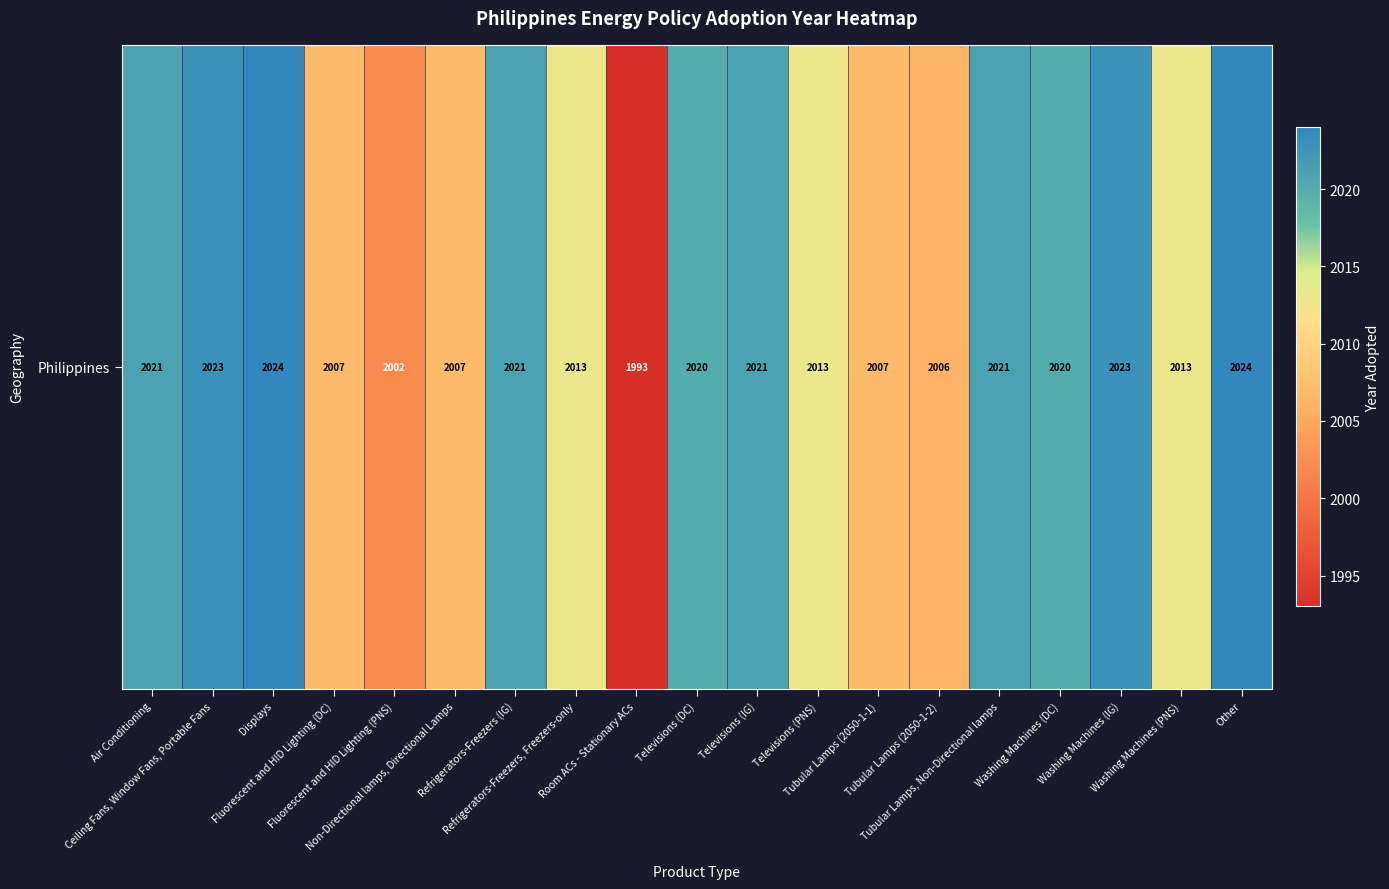

Reading left to right, what are all the values shown in this chart?

Air Conditioning=2021	Ceiling Fans, Window Fans, Portable Fans=2023	Displays=2024	Fluorescent and HID Lighting (DC)=2007	Fluorescent and HID Lighting (PNS)=2002	Non-Directional lamps, Directional Lamps=2007	Refrigerators-Freezers (IG)=2021	Refrigerators-Freezers, Freezers-only=2013	Room ACs - Stationary ACs=1993	Televisions (DC)=2020	Televisions (IG)=2021	Televisions (PNS)=2013	Tubular Lamps (2050-1-1)=2007	Tubular Lamps (2050-1-2)=2006	Tubular Lamps, Non-Directional lamps=2021	Washing Machines (DC)=2020	Washing Machines (IG)=2023	Washing Machines (PNS)=2013	Other=2024